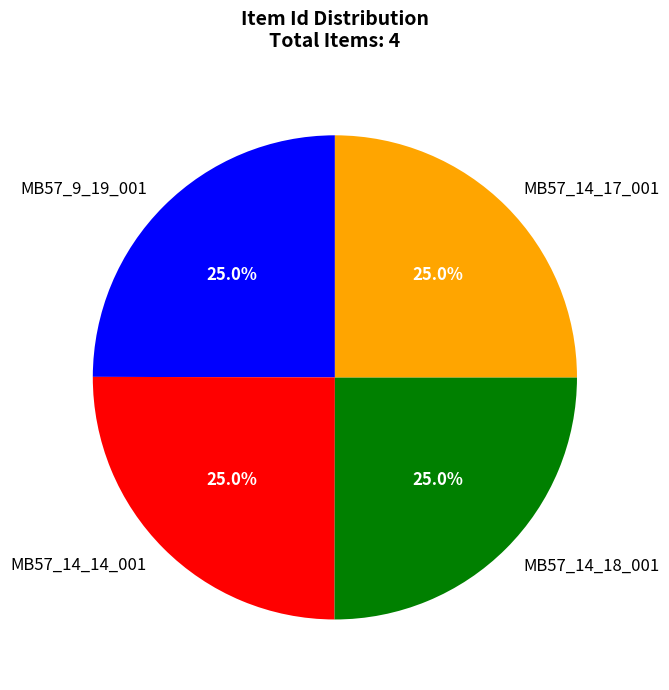

Does MB57_14_14_001 account for over 50% of the chart?

No